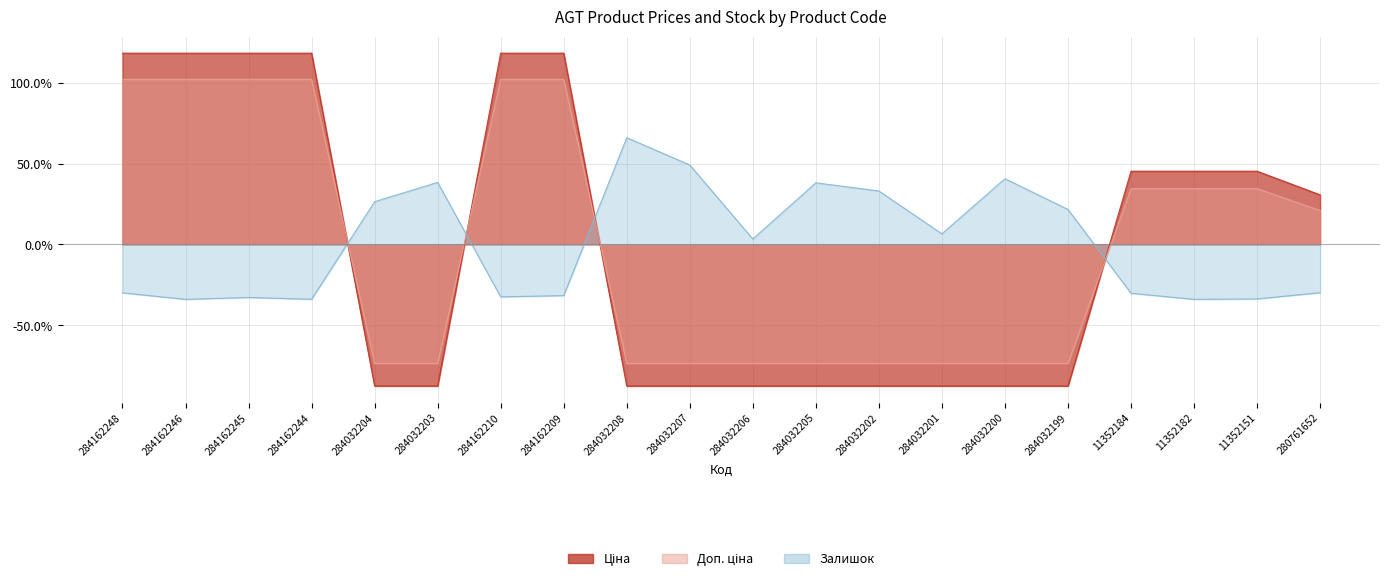

At 284032203, list the series in order from largest to smallest.

Залишок, Доп. ціна, Ціна